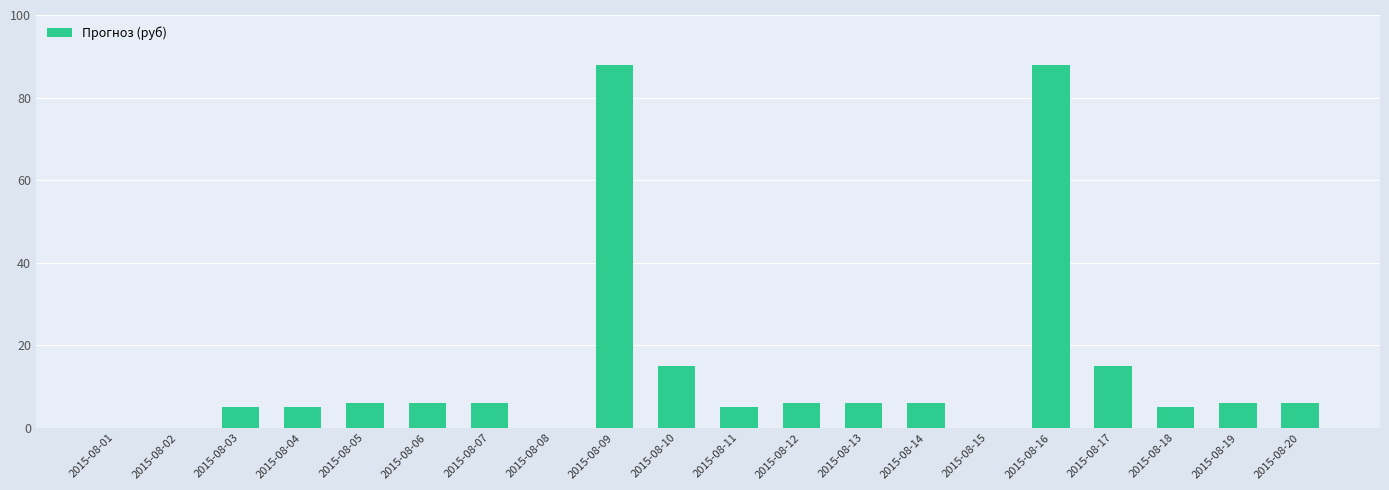

True or false: the data shows 6 at 2015-08-06.

True